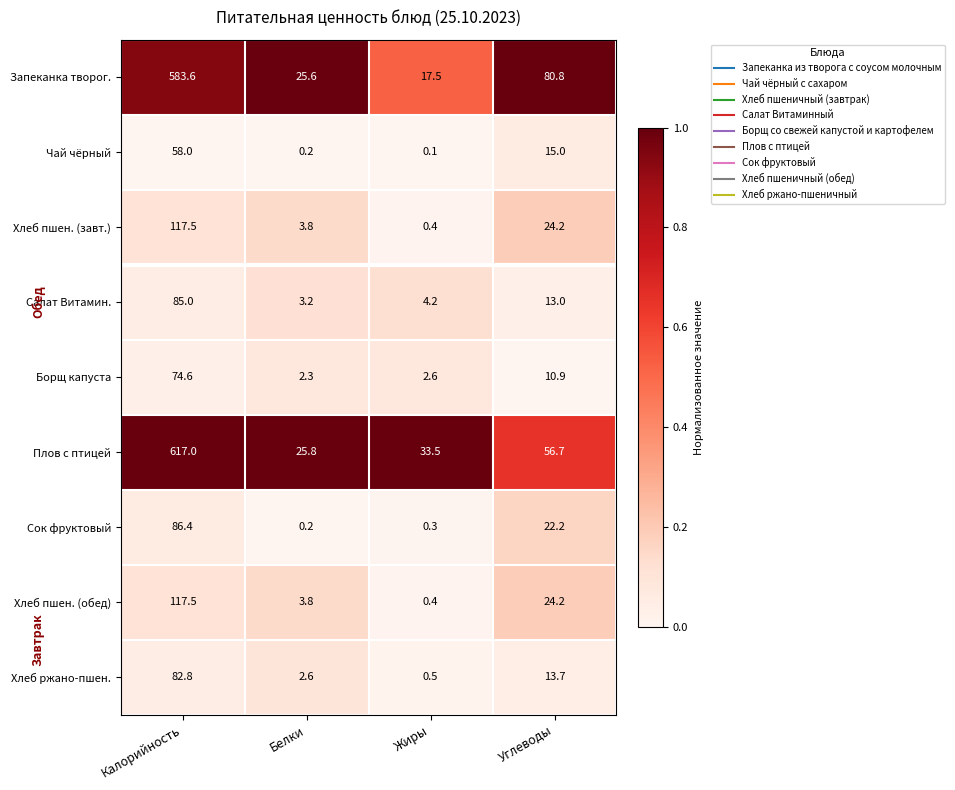

Is it true that Запеканка творог. equals 25.6 at Белки?

True